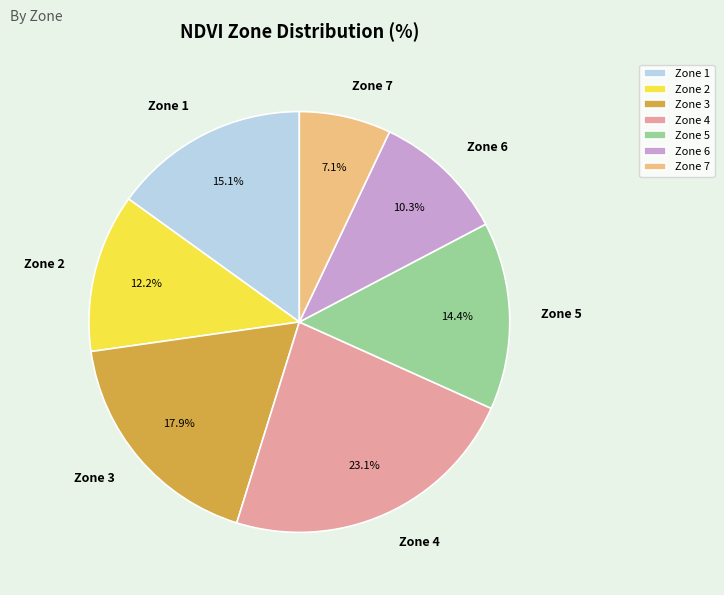

To the nearest percent, what is the combined percentage of Zone 5 and Zone 6?

25%